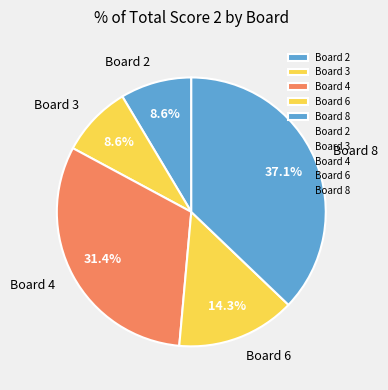

To the nearest percent, what percentage of the pie is Board 4?

31%